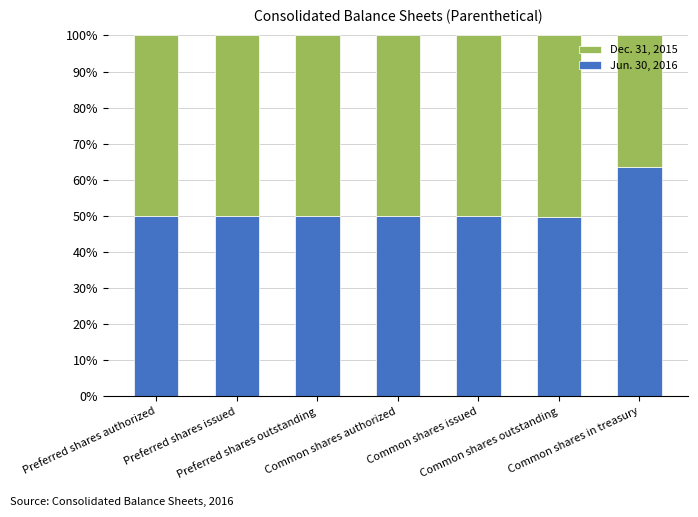

What is the difference between the maximum and minimum values in the Jun. 30, 2016 series?

13.7